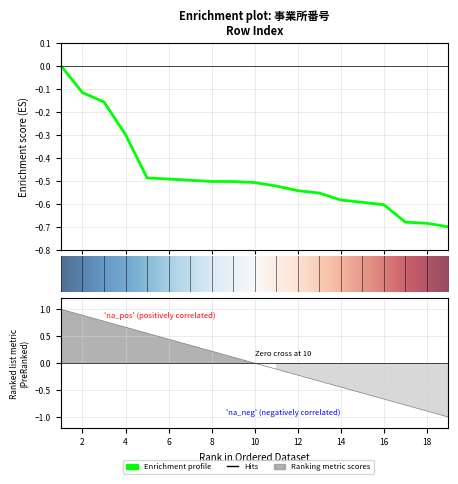

The chart shows a value of -0.6 at 13. True or false?

True